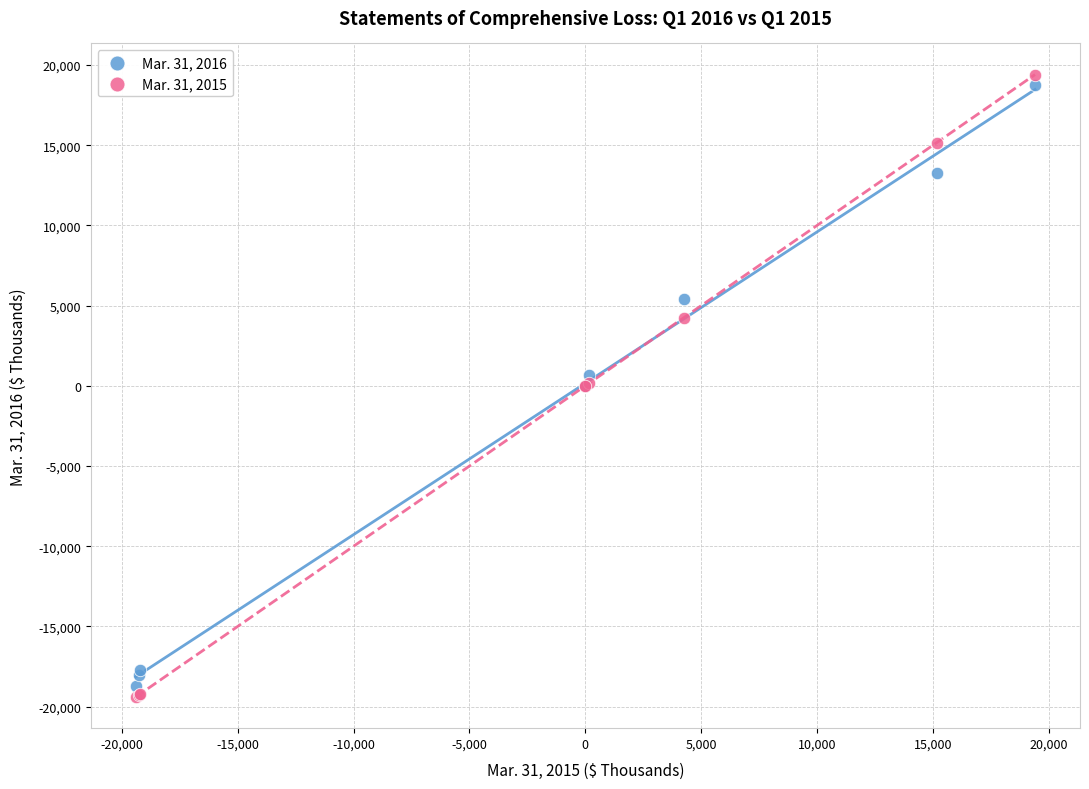

Which series reaches the maximum Y coordinate?

Mar. 31, 2015